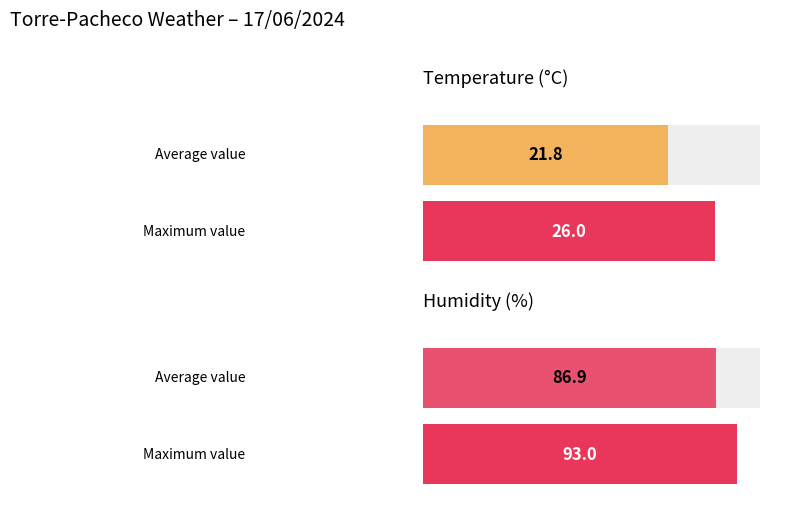

What is the greatest value displayed?

93.0